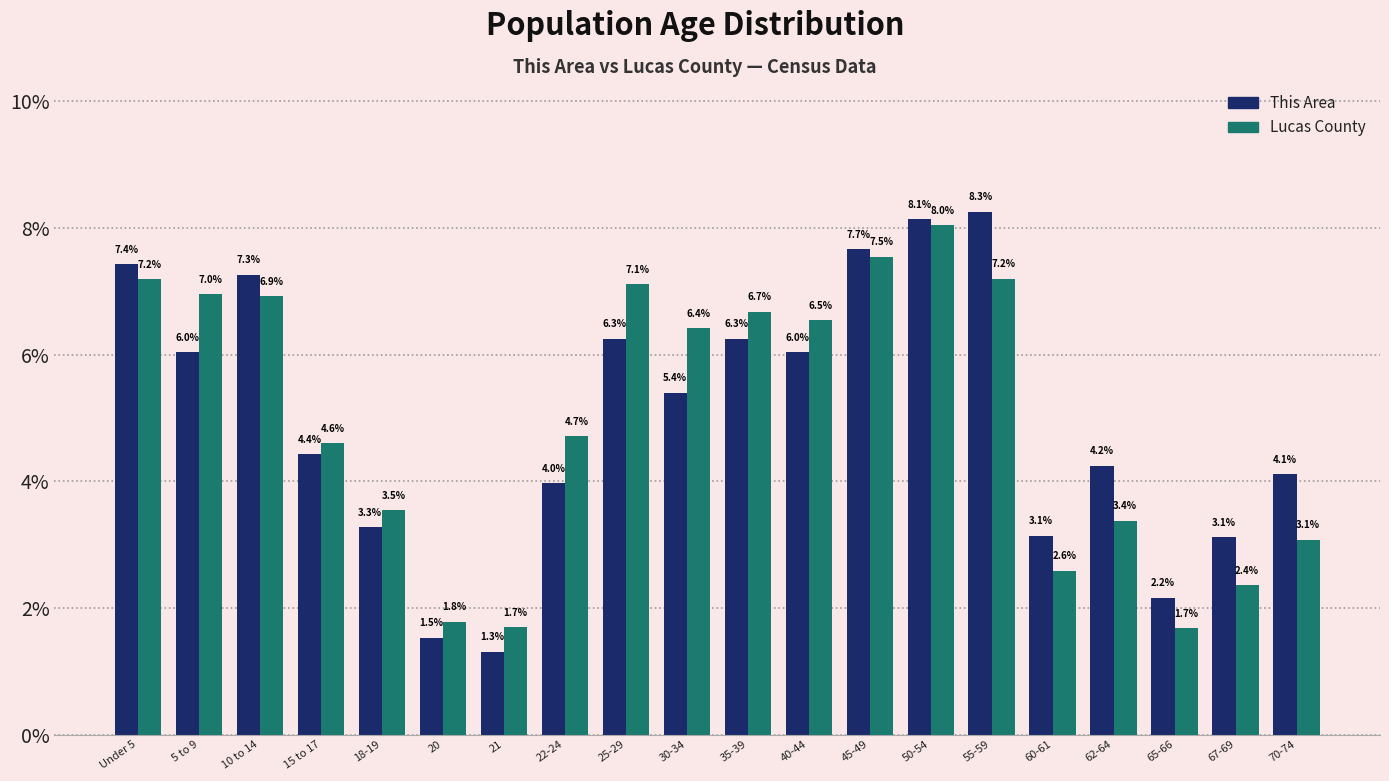

Reading right to left, extract all data points from this chart.

This Area: 70-74=4.1	67-69=3.1	65-66=2.2	62-64=4.2	60-61=3.1	55-59=8.3	50-54=8.1	45-49=7.7	40-44=6.0	35-39=6.3	30-34=5.4	25-29=6.3	22-24=4.0	21=1.3	20=1.5	18-19=3.3	15 to 17=4.4	10 to 14=7.3	5 to 9=6.0	Under 5=7.4
Lucas County: 70-74=3.1	67-69=2.4	65-66=1.7	62-64=3.4	60-61=2.6	55-59=7.2	50-54=8.0	45-49=7.5	40-44=6.5	35-39=6.7	30-34=6.4	25-29=7.1	22-24=4.7	21=1.7	20=1.8	18-19=3.5	15 to 17=4.6	10 to 14=6.9	5 to 9=7.0	Under 5=7.2